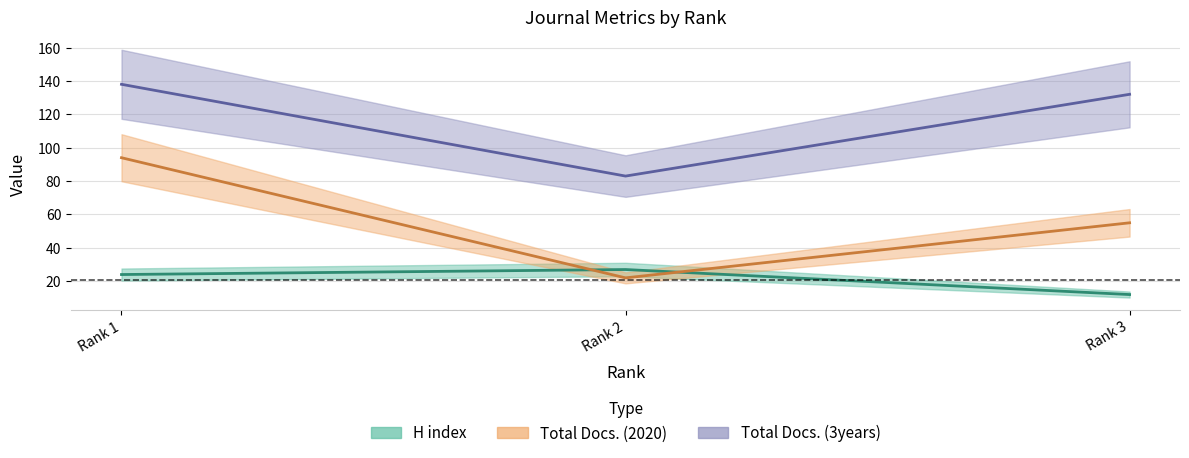

Between Rank 1 and Rank 2, which series saw the biggest shift?

Total Docs. (2020)